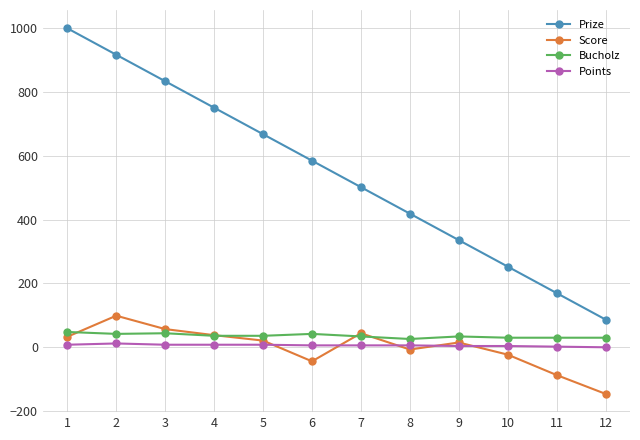

What is the sum of the Bucholz values at 4 and 9?

70